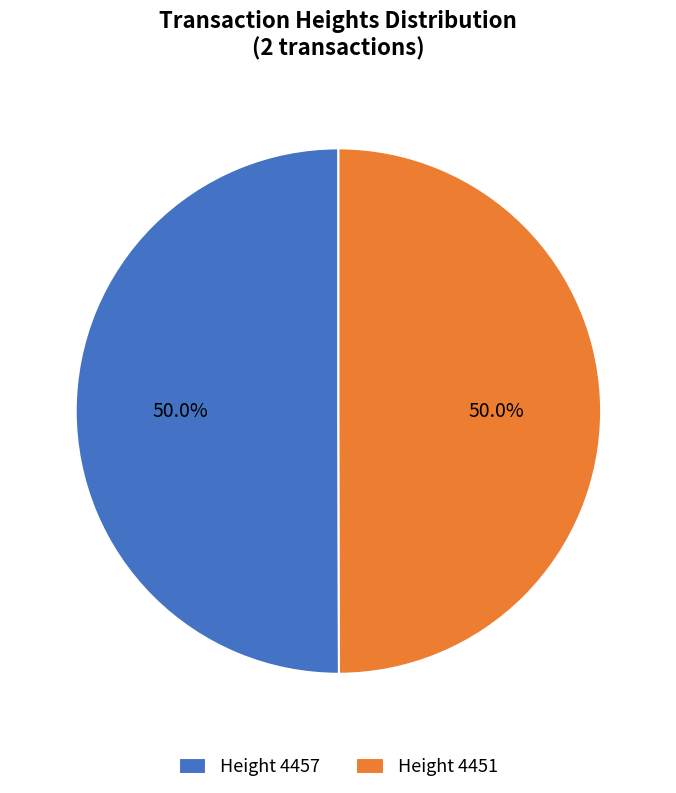

Is the sum of Height 4451 and Height 4457 greater than half?

Yes